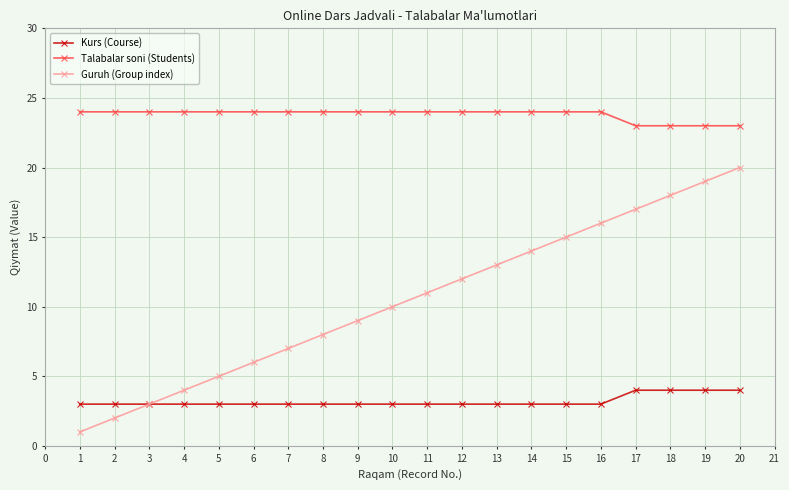

At 11, list the series in order from smallest to largest.

Kurs (Course), Guruh (Group index), Talabalar soni (Students)